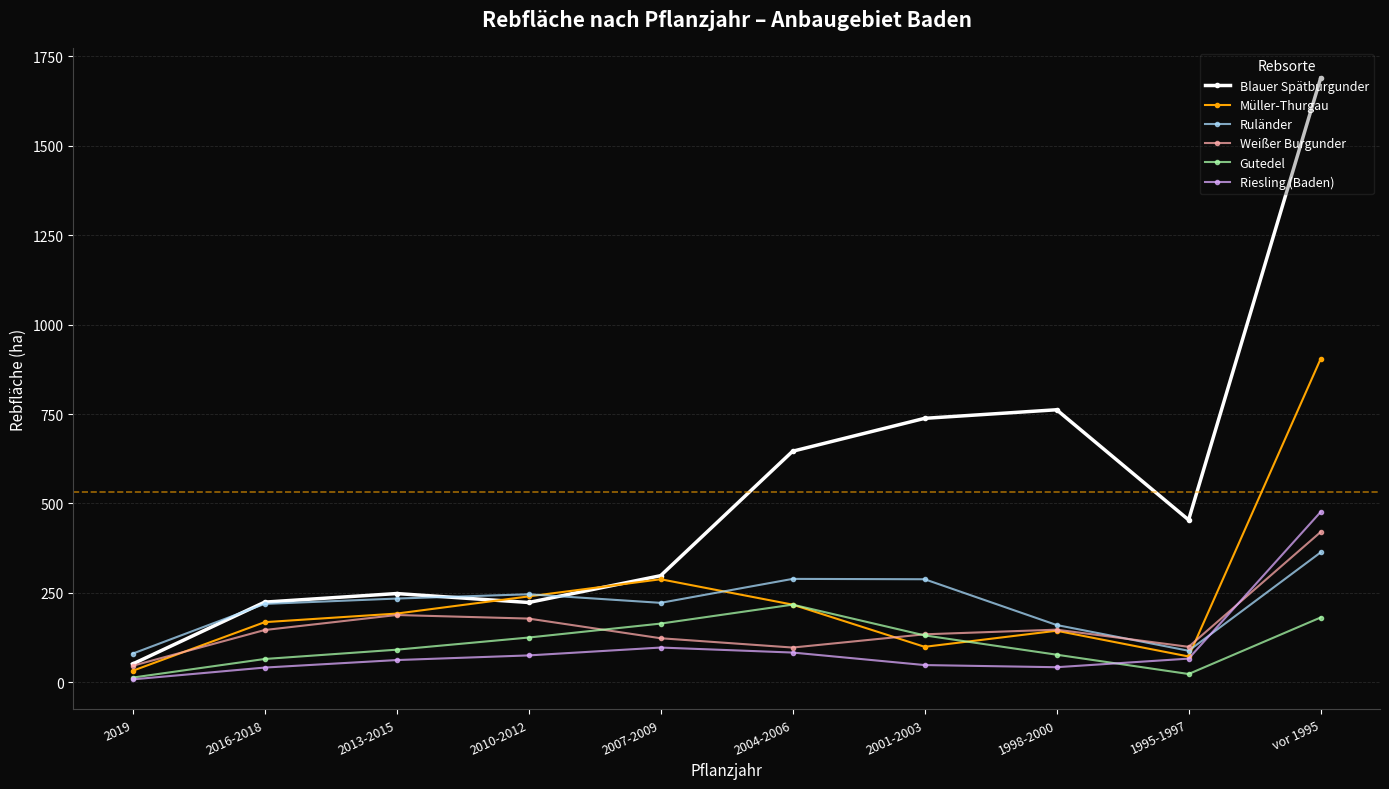

At which category does Müller-Thurgau reach its first local peak?

2007-2009